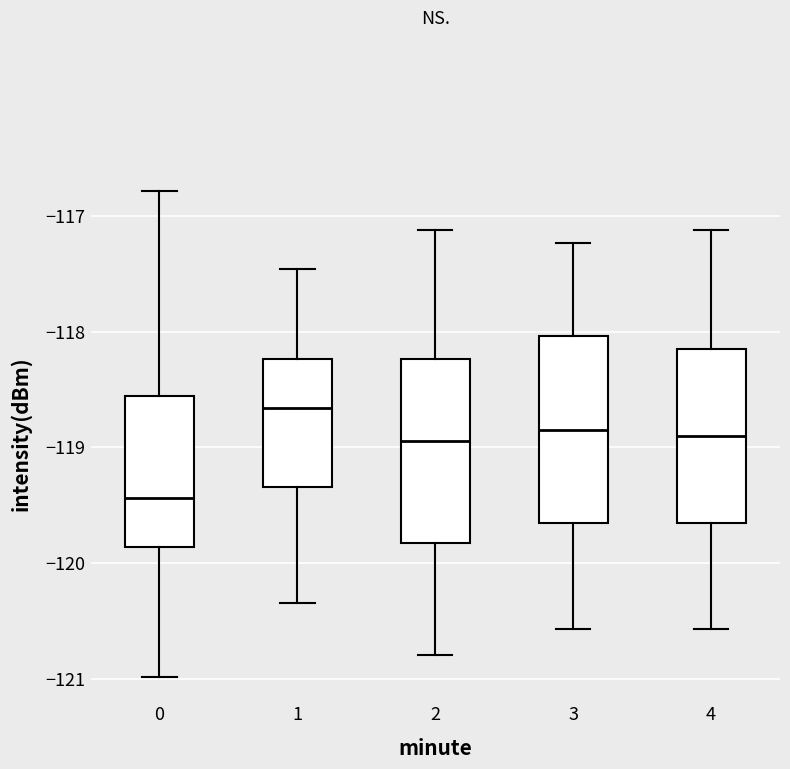

Reading left to right, read every box against the y-axis: the position of its median line, the range the box covers, and the ends of its whiskers. The values are not printed on the chart, so give them approximately, as read against the axis.

0: median -119.4, box -119.9 to -118.6, whiskers -121.0 to -116.8
1: median -118.7, box -119.3 to -118.2, whiskers -120.3 to -117.5
2: median -118.9, box -119.8 to -118.2, whiskers -120.8 to -117.1
3: median -118.8, box -119.7 to -118.0, whiskers -120.6 to -117.2
4: median -118.9, box -119.7 to -118.2, whiskers -120.6 to -117.1